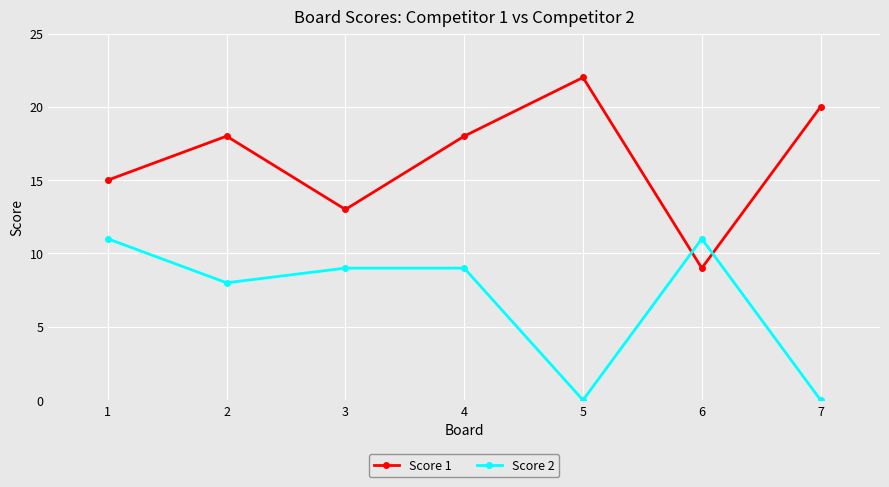

At which category is the sum across all series the highest?

4